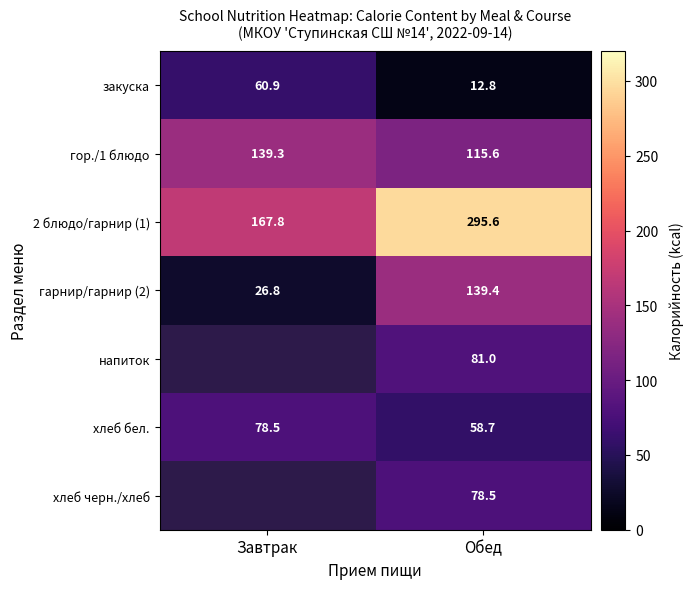

What is the difference between the maximum and minimum values in the хлеб бел. series?

19.8